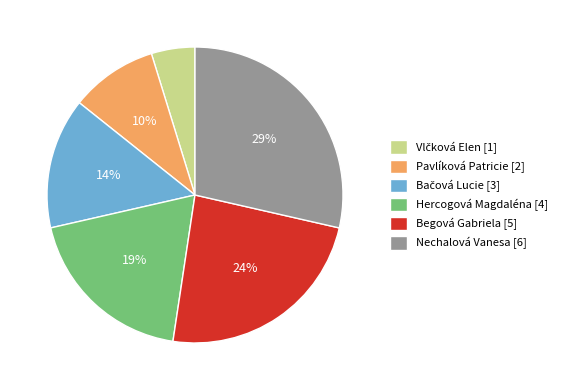

Is there any slice that represents more than half of the pie?

No